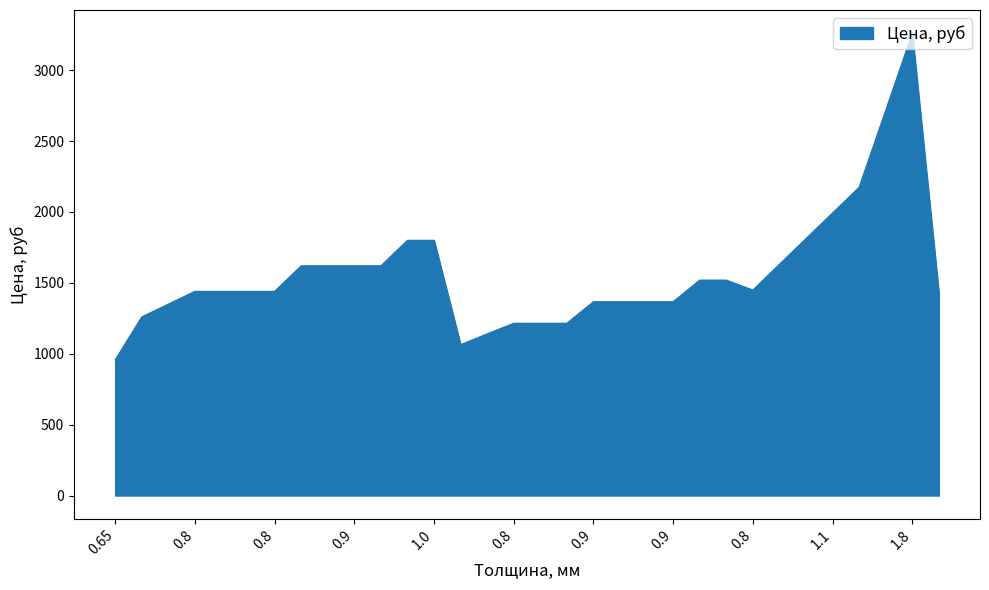

What is the smallest value displayed?

957